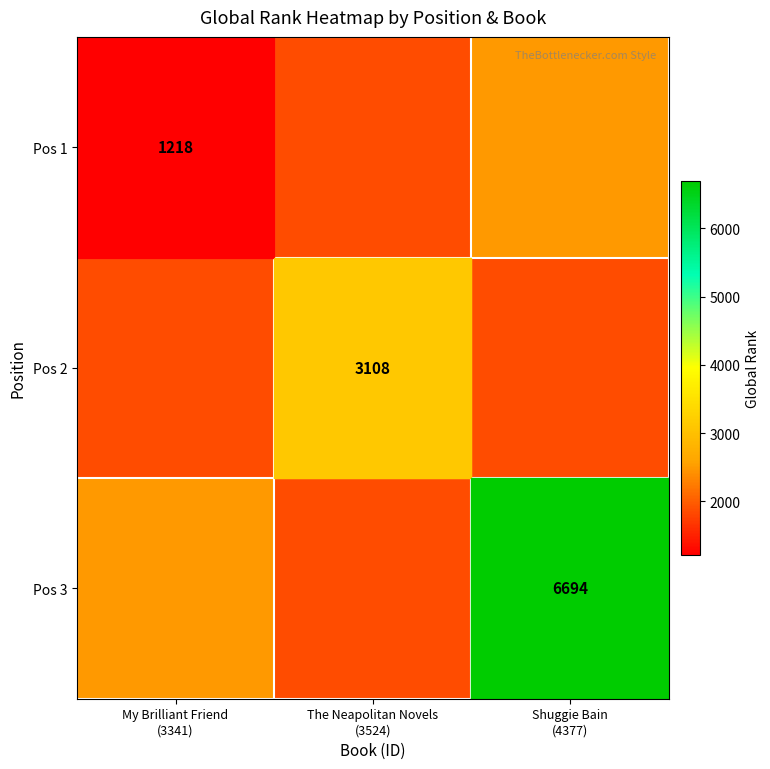

True or false: Pos 2 has a value of 0.5 at Shuggie Bain (4377).

False